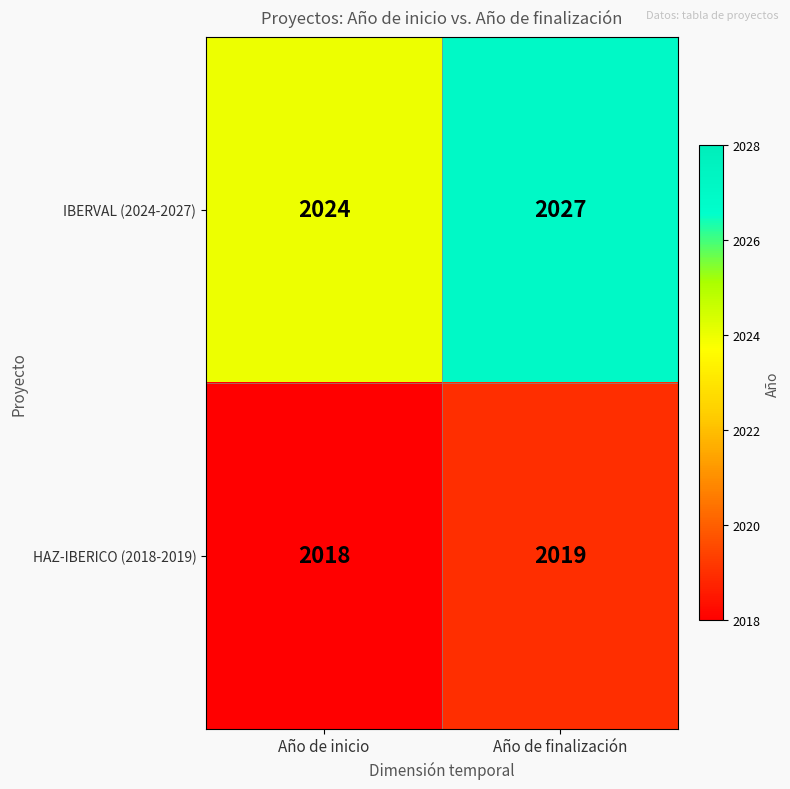

What is the sum of the HAZ-IBERICO (2018-2019) values at Año de finalización and Año de inicio?

4037